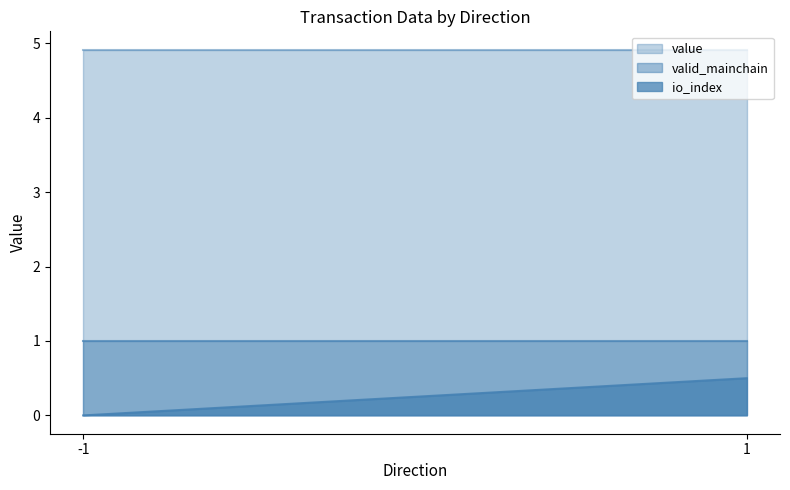

What is the sum of the valid_mainchain values at 1 and -1?

2.0